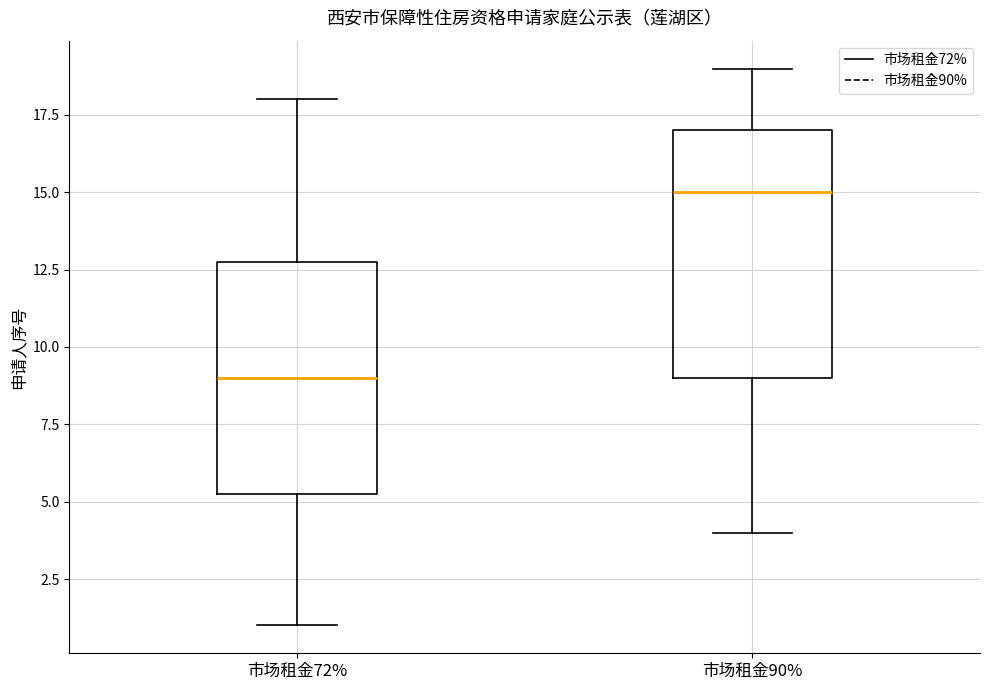

Which box's median line is the highest?

市场租金90%